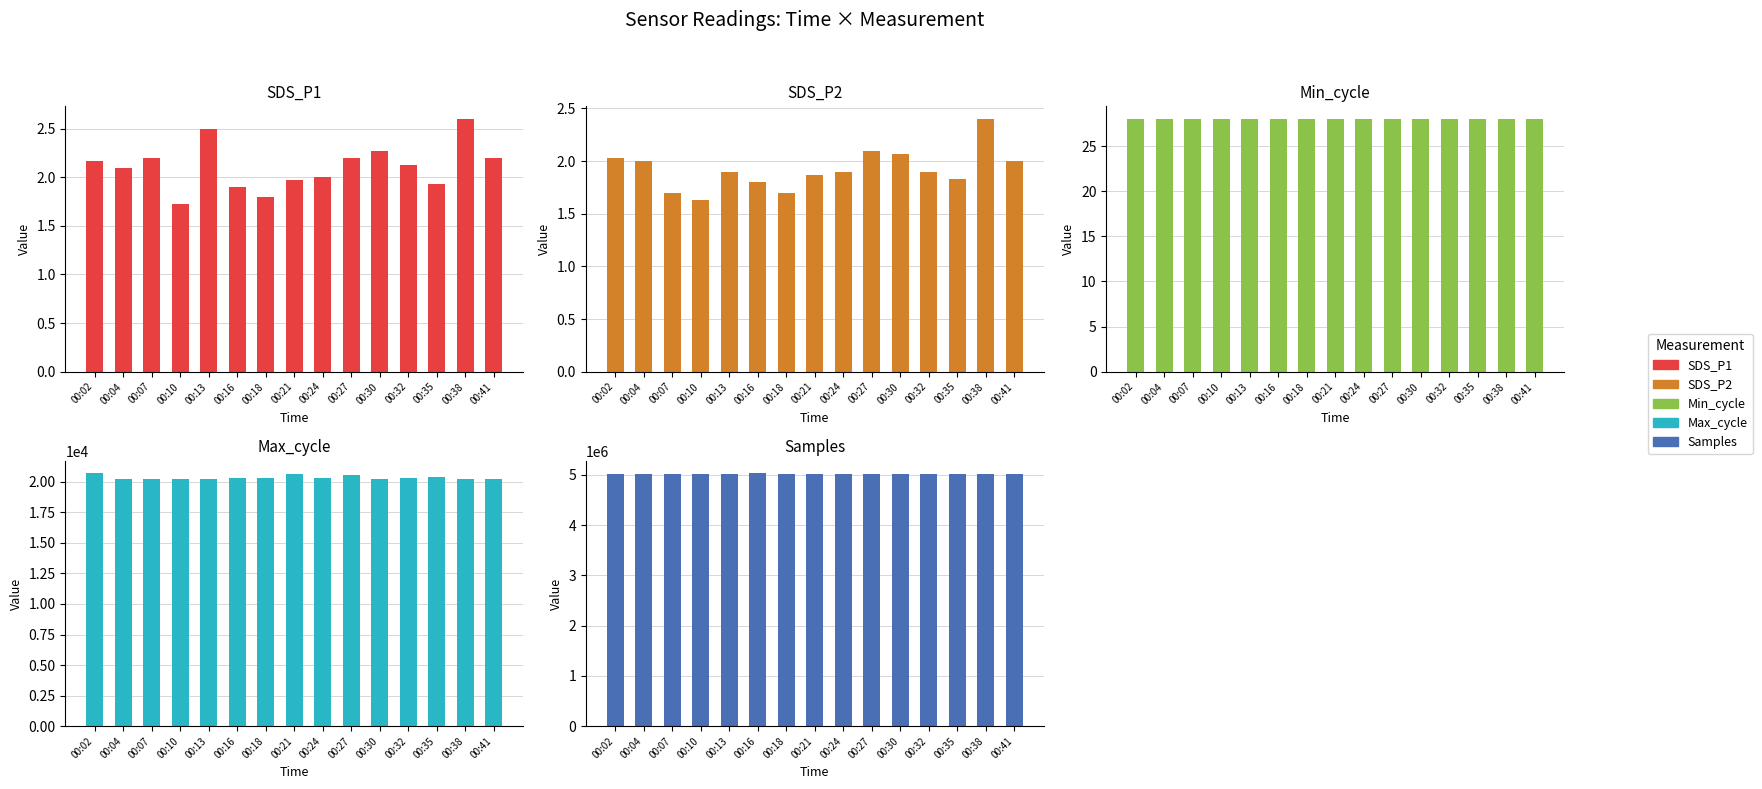

What are all the series names shown in the legend?

SDS_P1, SDS_P2, Min_cycle, Max_cycle, Samples